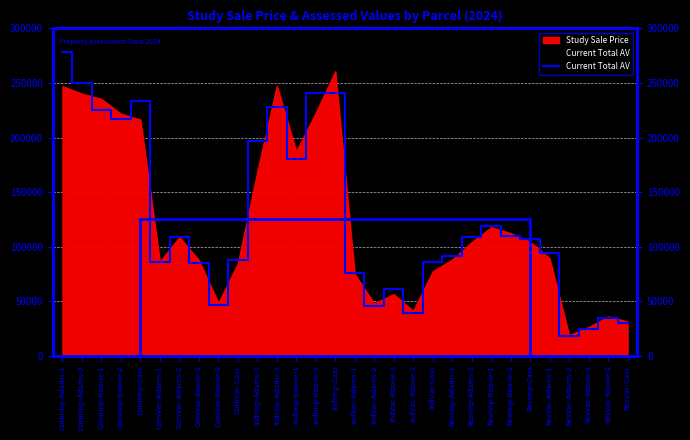

What is the sum of the values at ResVac-Boone-1 and ResVac-Adams-1?

118000